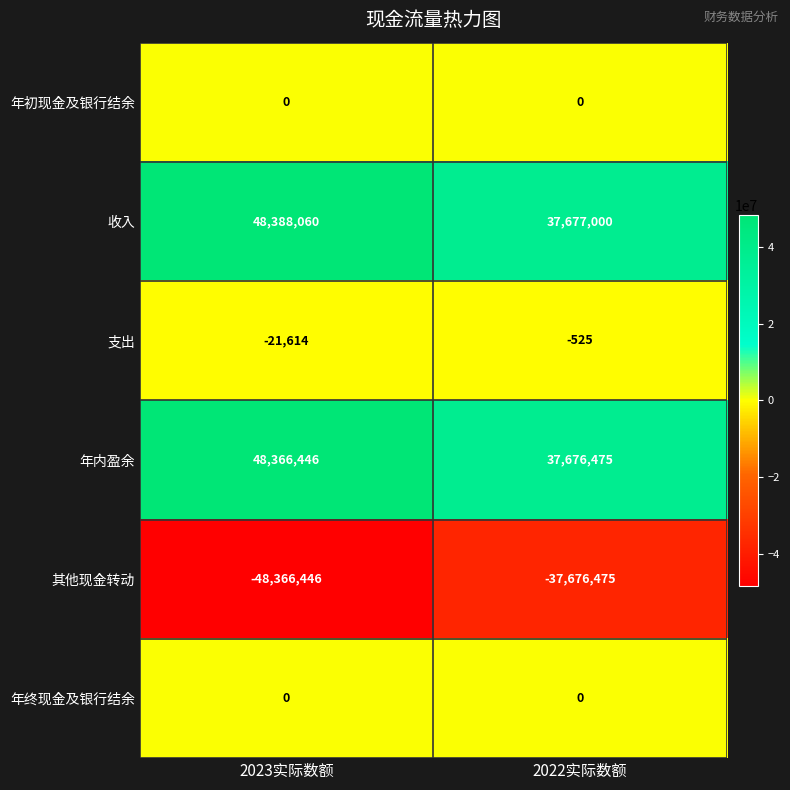

List the labels in order of 年内盈余 value, smallest first.

2022实际数额, 2023实际数额